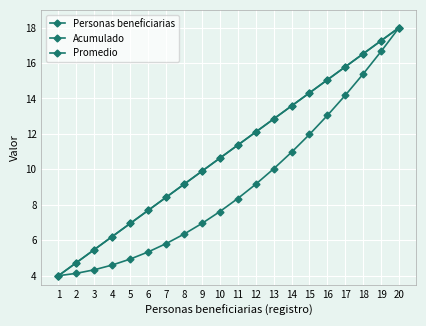

Is it true that Promedio equals 7.4 at 14?

False